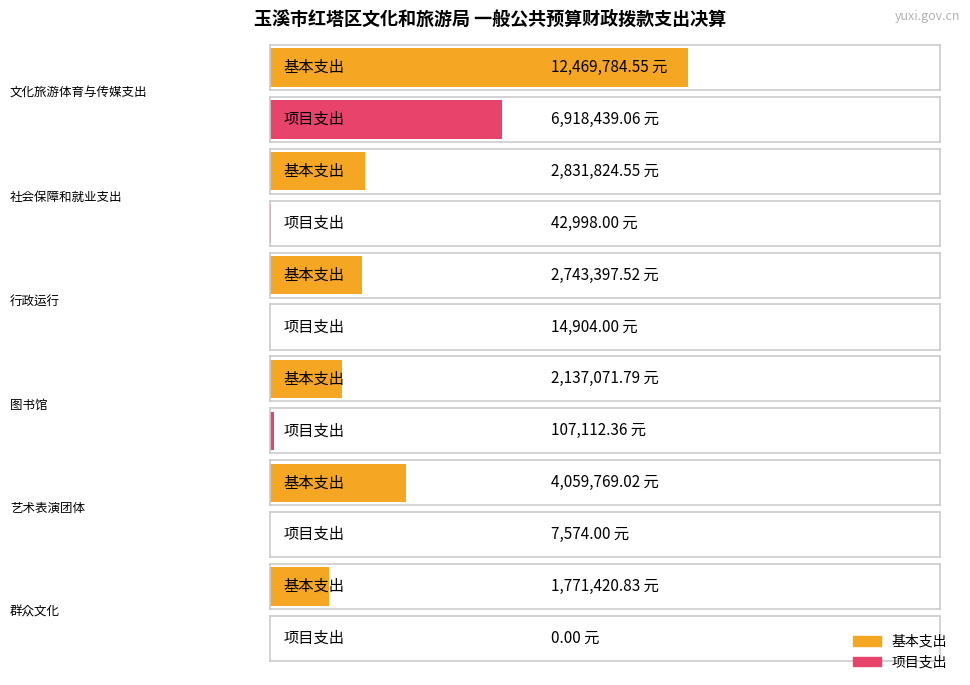

What is the difference between the maximum and minimum values in the 基本支出 series?

10698363.7